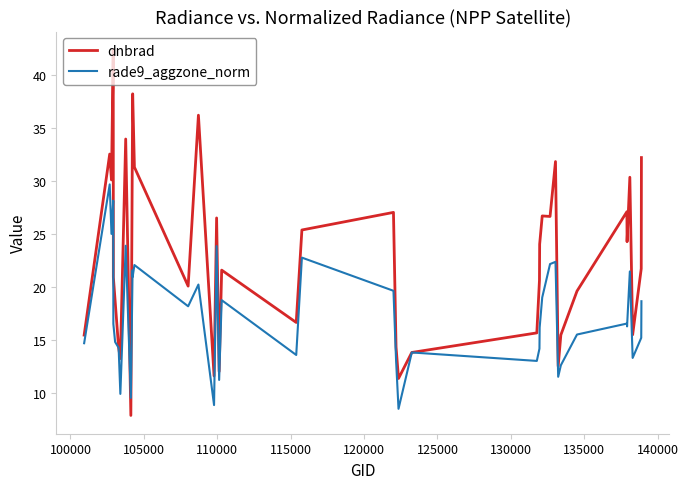

What is the maximum value for dnbrad?

42.4